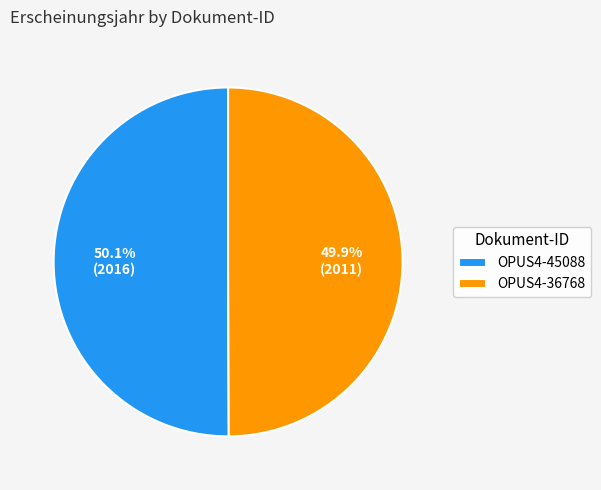

Count the number of slices in the pie.

2